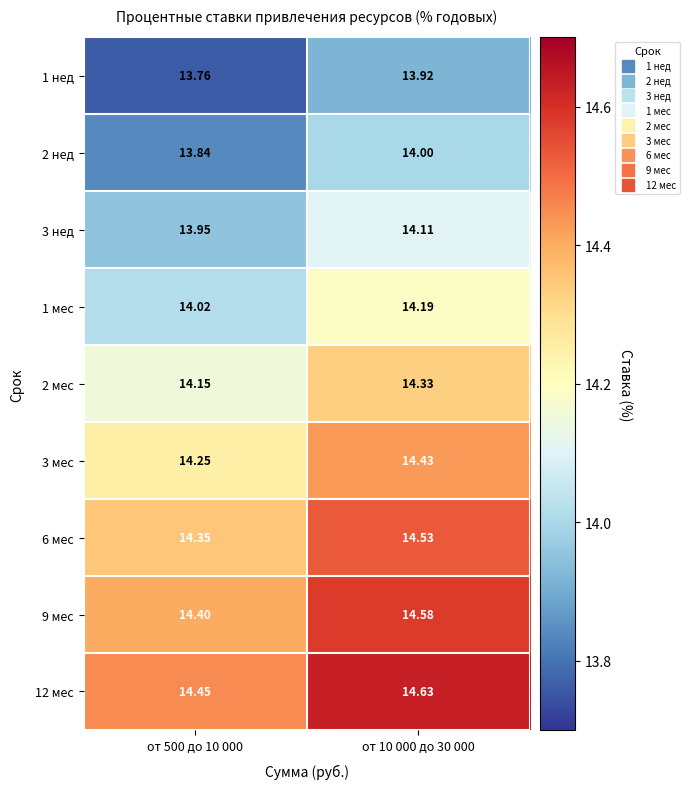

Is the value of 6 мес at от 10 000 до 30 000 greater than the value of 1 нед at от 10 000 до 30 000?

Yes